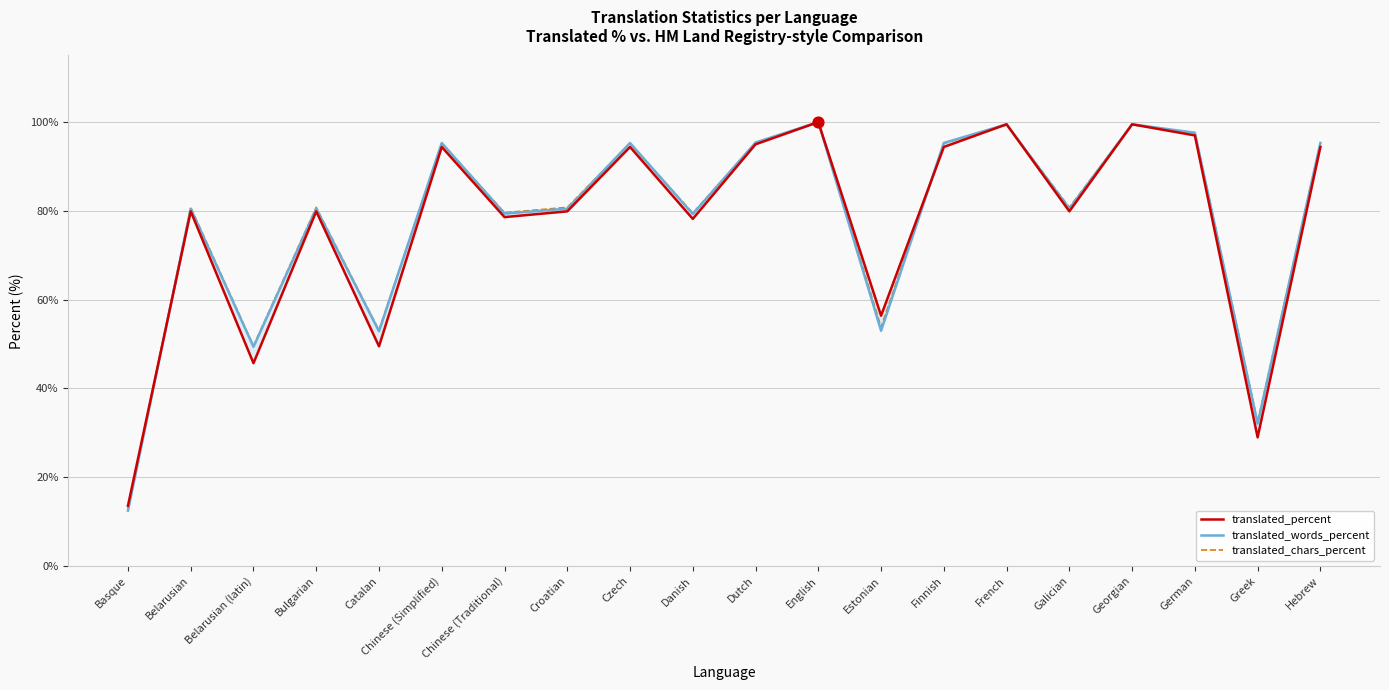

What is the total value across all series at Chinese (Traditional)?

237.6